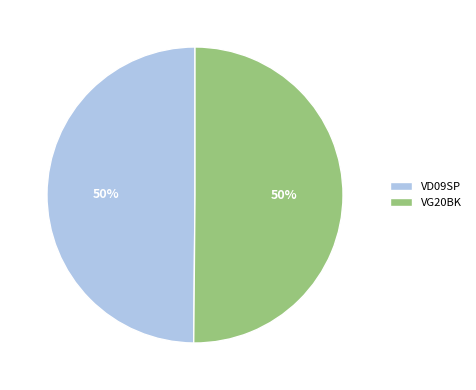

To the nearest percent, what portion does VG20BK represent?

50%